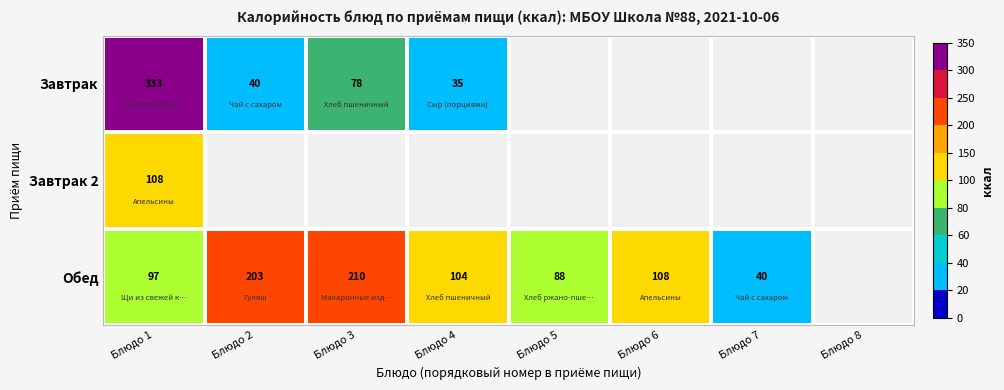

True or false: Завтрак has a value of 333 at Блюдо 1.

True